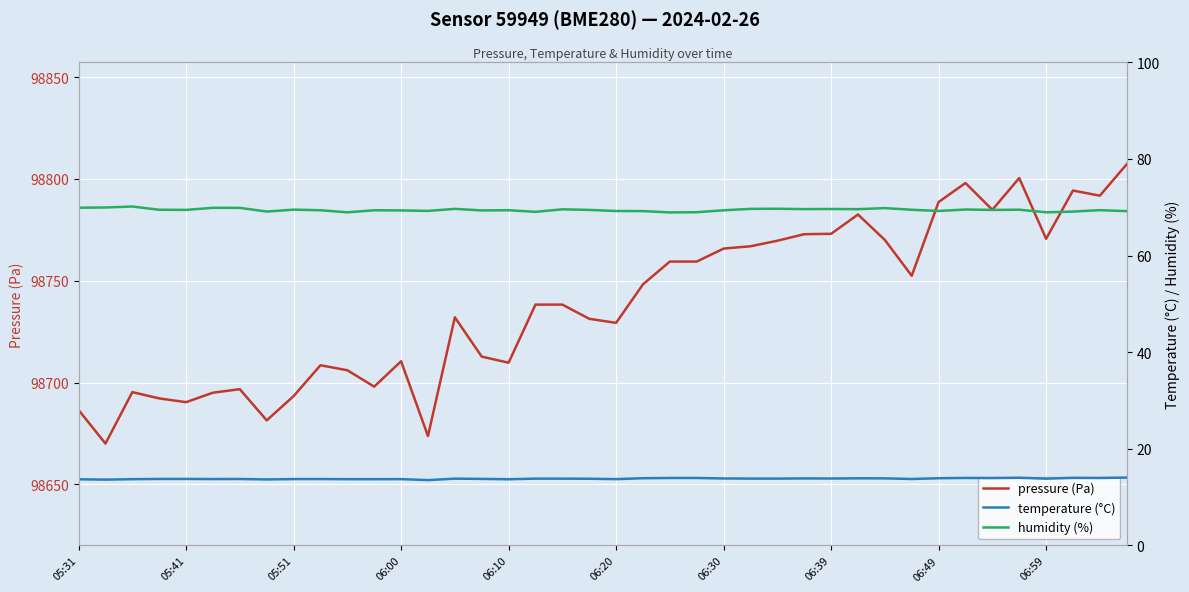

How many lines are shown in the chart?

3